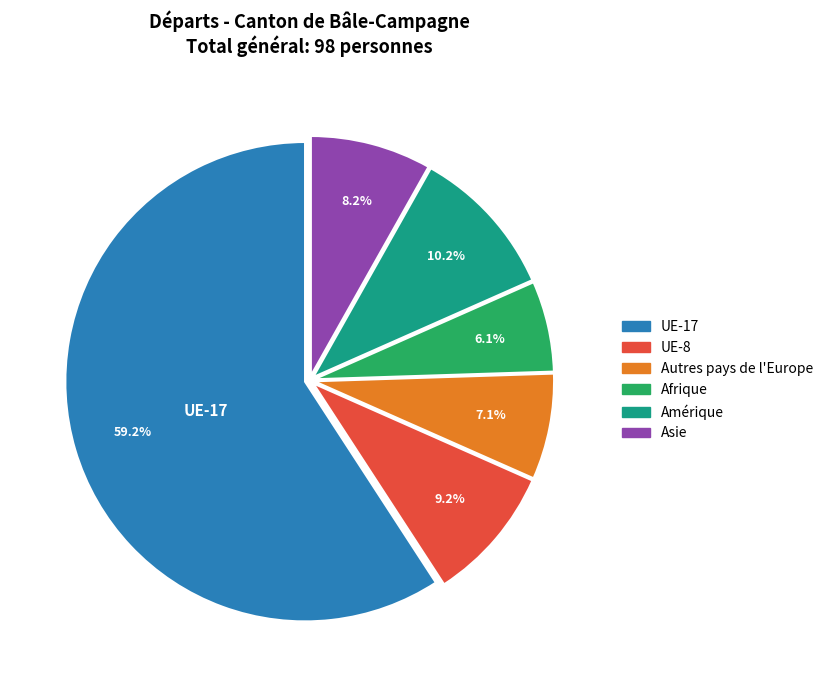

Is there a majority slice in this chart?

Yes